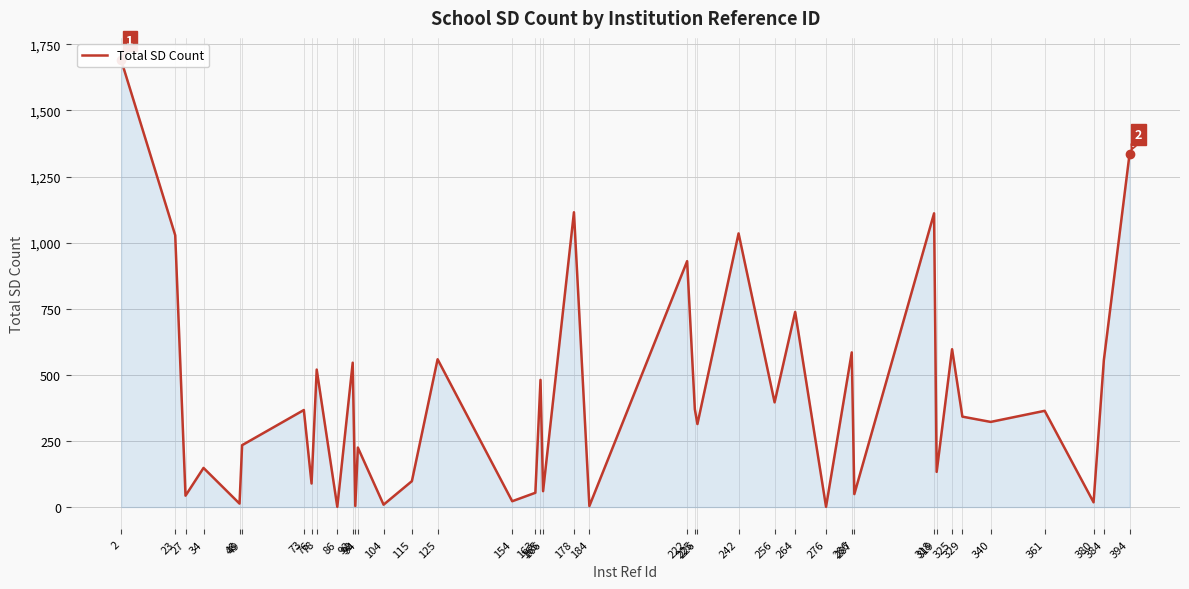

How many interior local peaks (higher than both neighbors) does the data have?

15